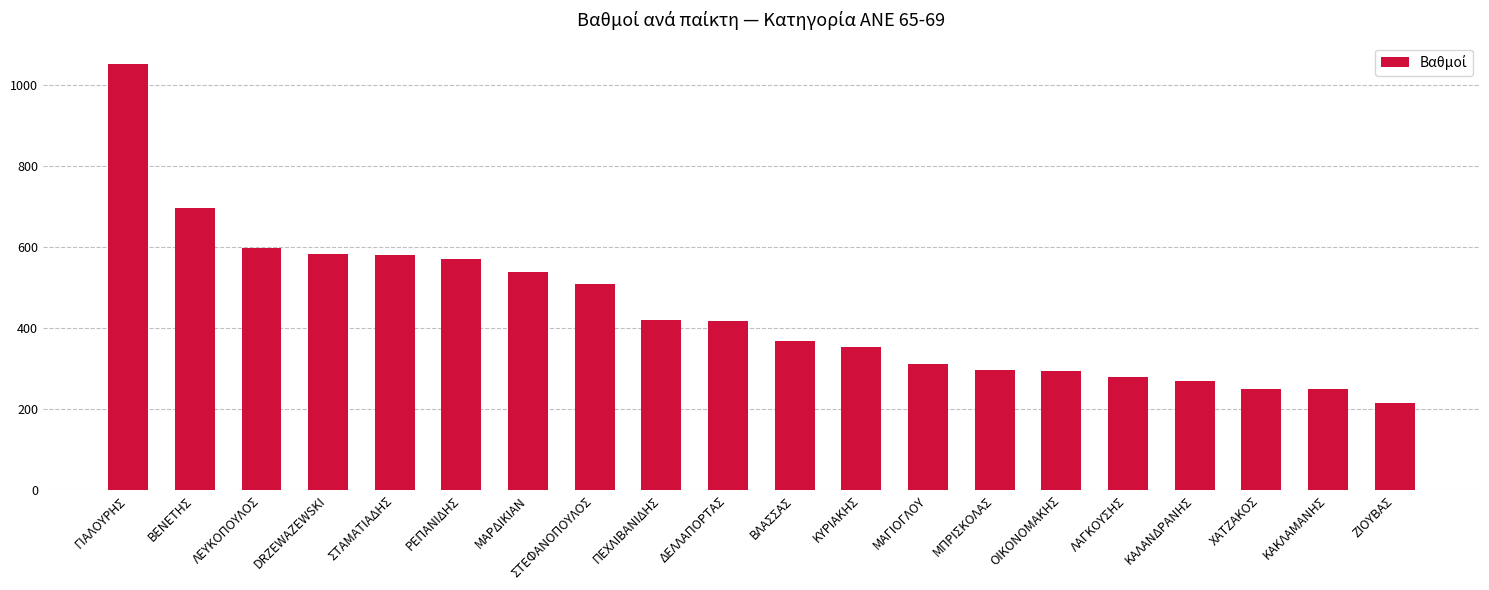

Which label corresponds to the largest value in the chart?

ΓΙΑΛΟΥΡΗΣ